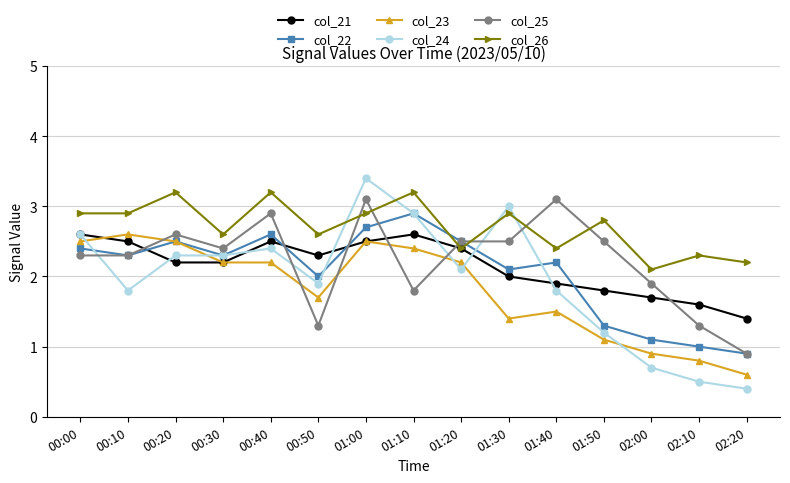

What is the sum of all col_22 values?

30.8